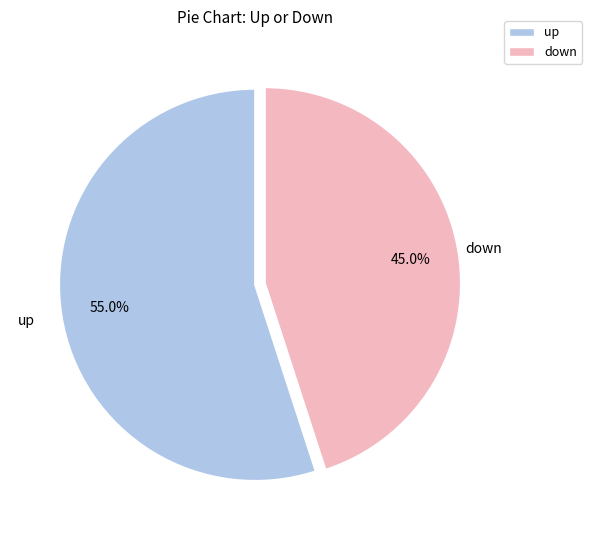

What percentage is the down slice, to the nearest percent?

45%